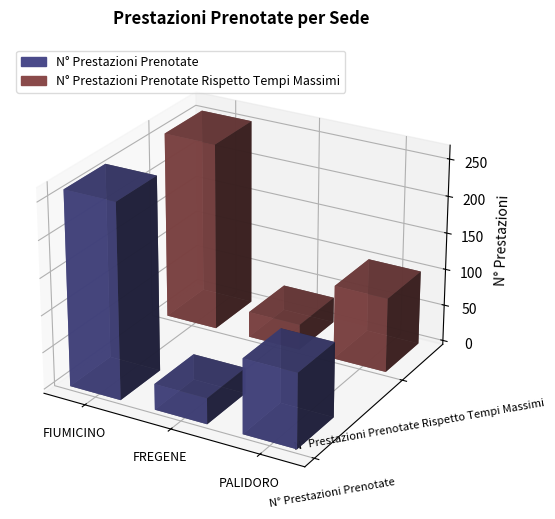

At which category is the sum across all series the highest?

FIUMICINO